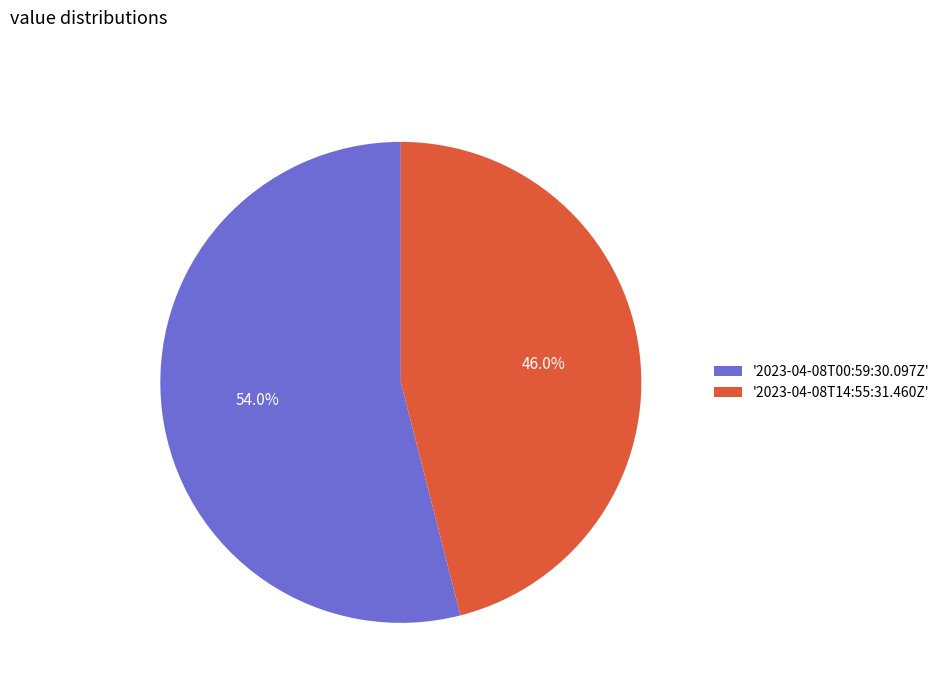

Is the sum of '2023-04-08T14:55:31.460Z' and '2023-04-08T00:59:30.097Z' greater than half?

Yes